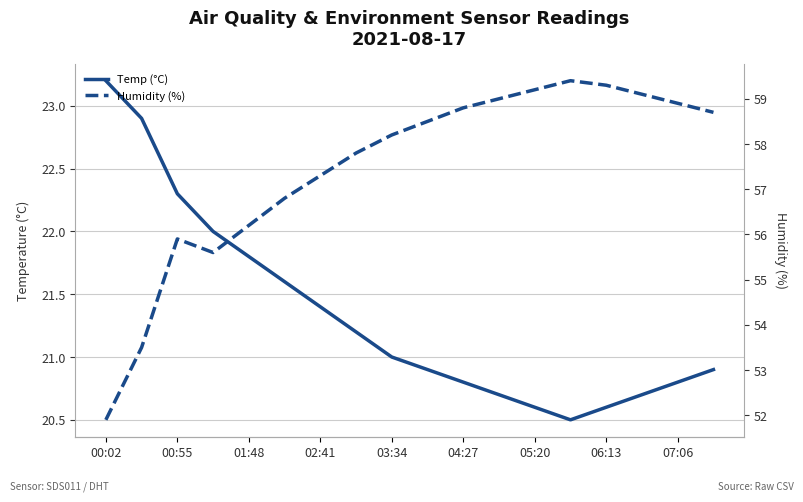

What are all the series names shown in the legend?

Temp (°C), Humidity (%)